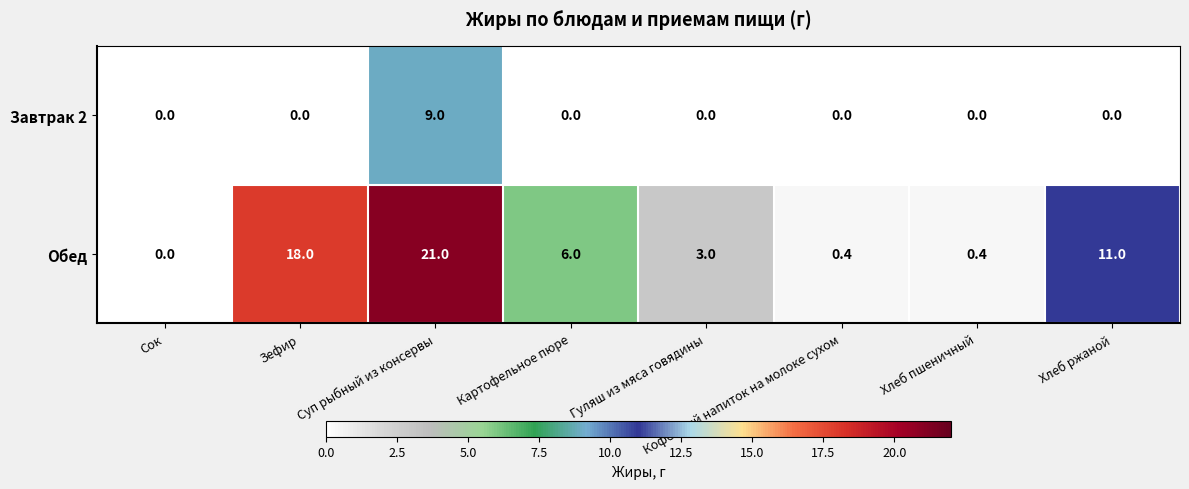

Is it true that Обед equals 0.0 at Сок?

True